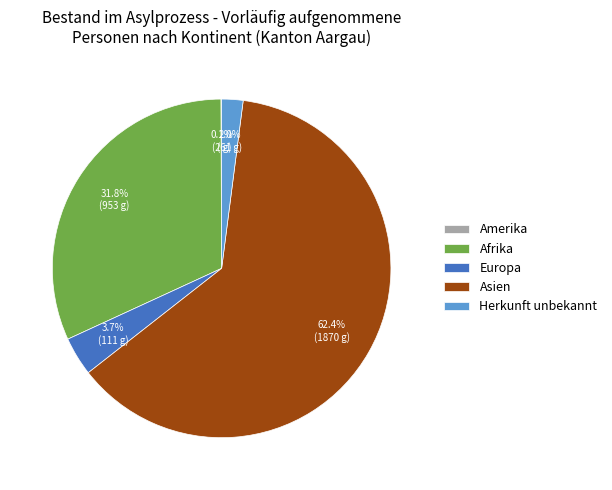

Which slice is the largest?

Asien